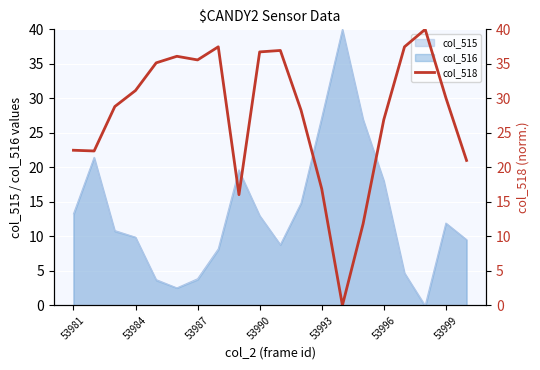

What is the sum of all values?

551.2